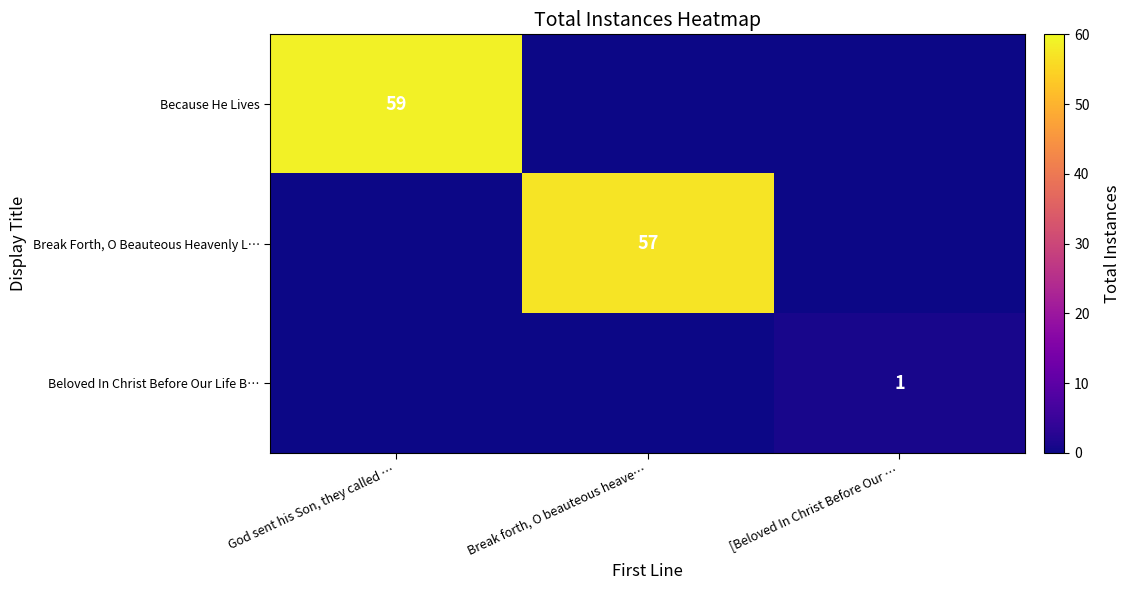

The Because He Lives series shows 14 at God sent his Son, they called …. True or false?

False